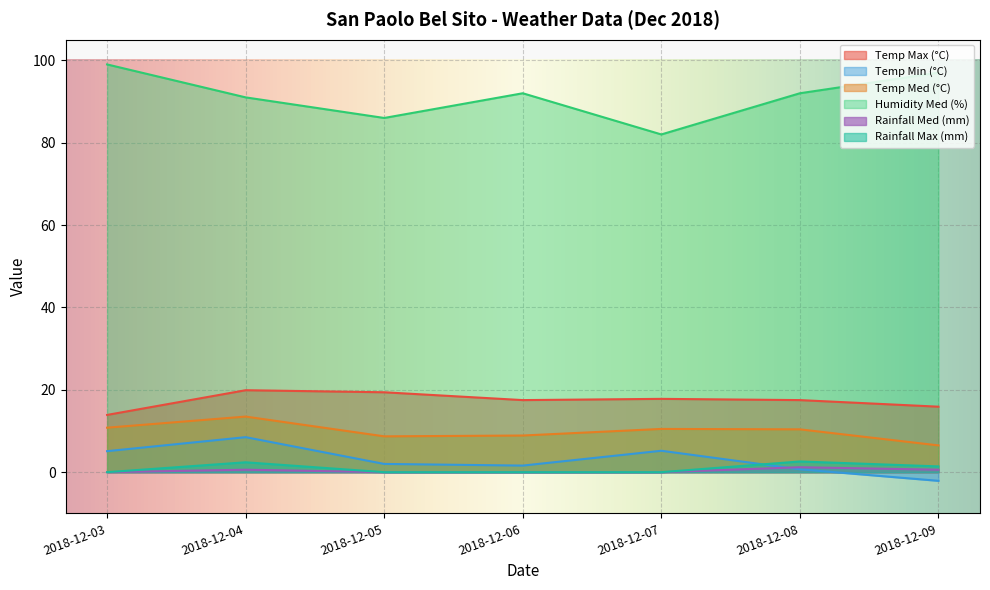

The value of Temp Med (°C) at 2018-12-07 is 10.5. True or false?

True